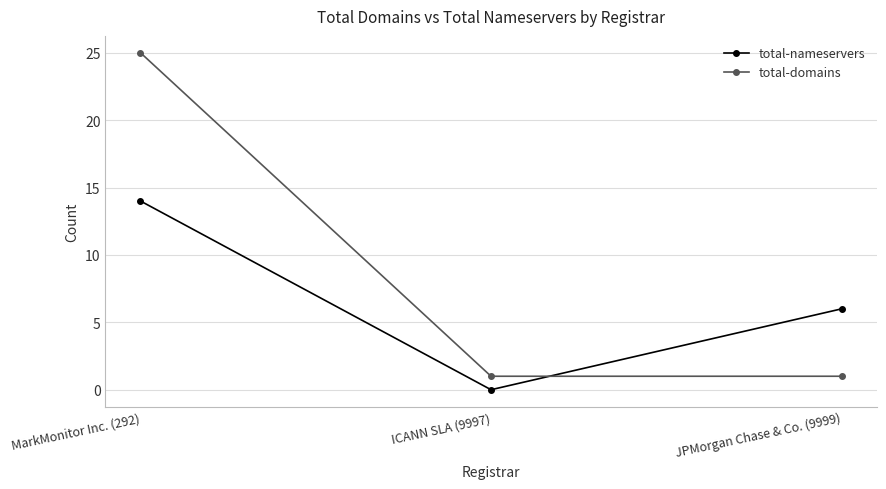

What is the sum of all total-domains values?

27